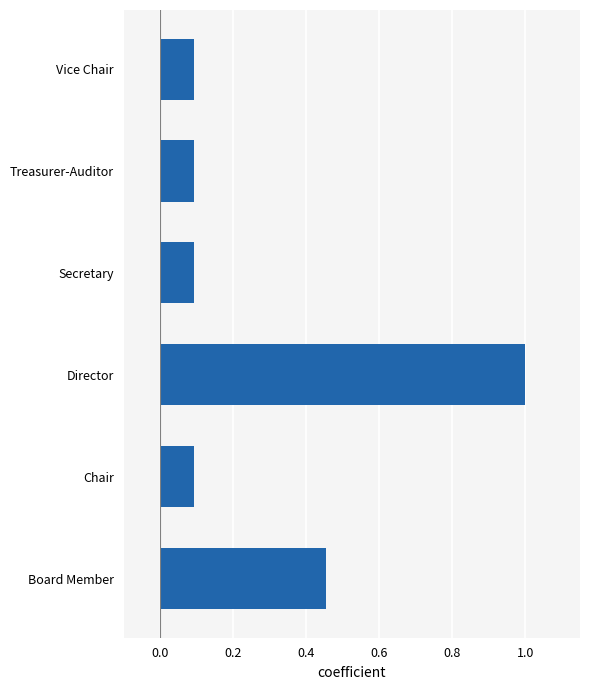

Between Board Member and Chair, which is larger?

Board Member